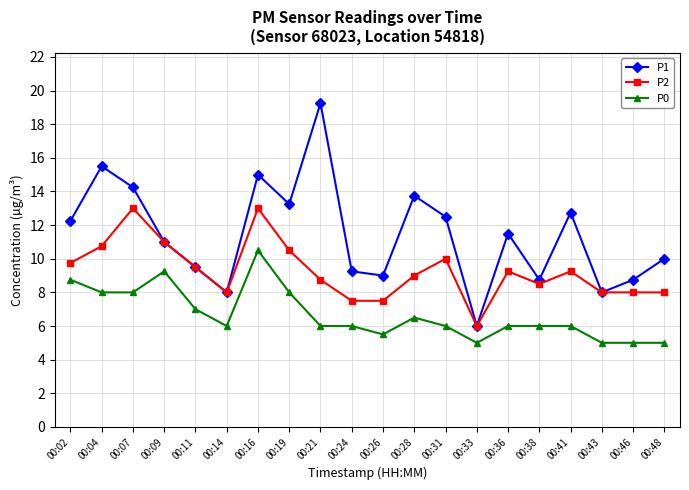

What is the difference between the highest and lowest values at 00:43?

3.0